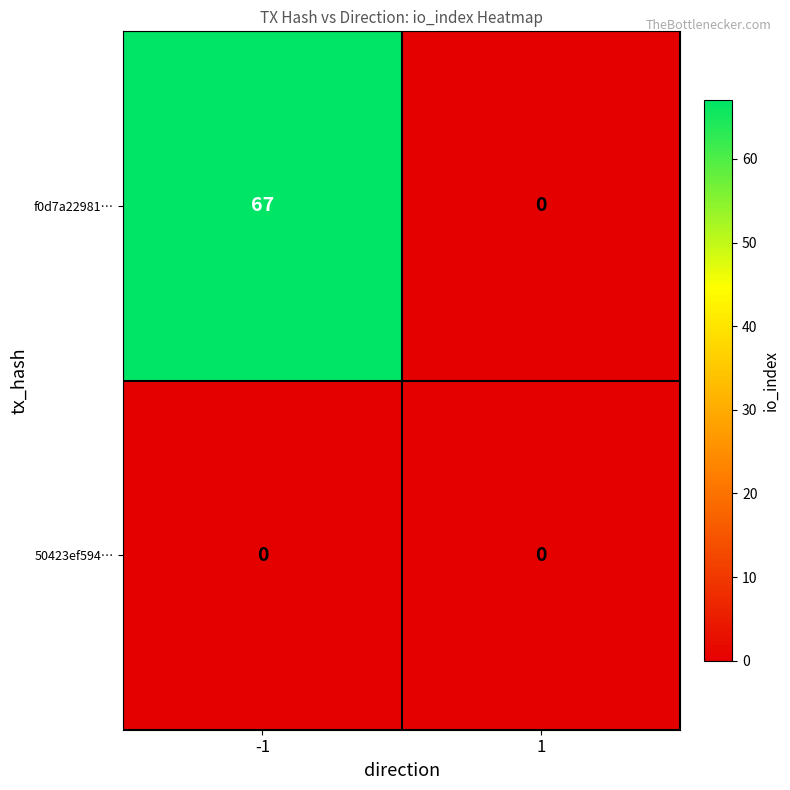

Rank the series at -1 from highest to lowest value.

f0d7a22981…, 50423ef594…